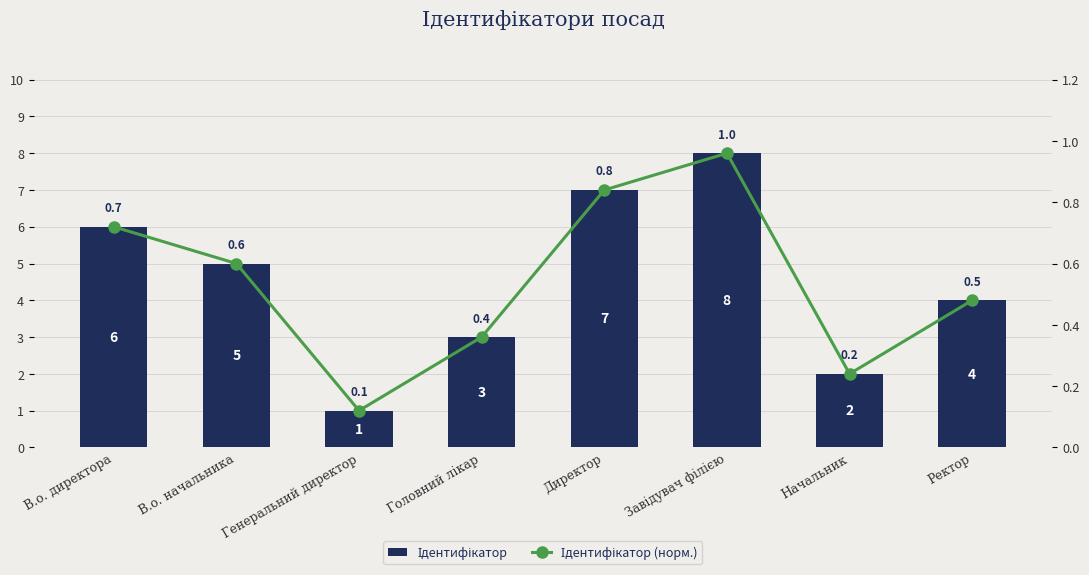

Read the Ідентифікатор value at Завідувач філією.

8.0